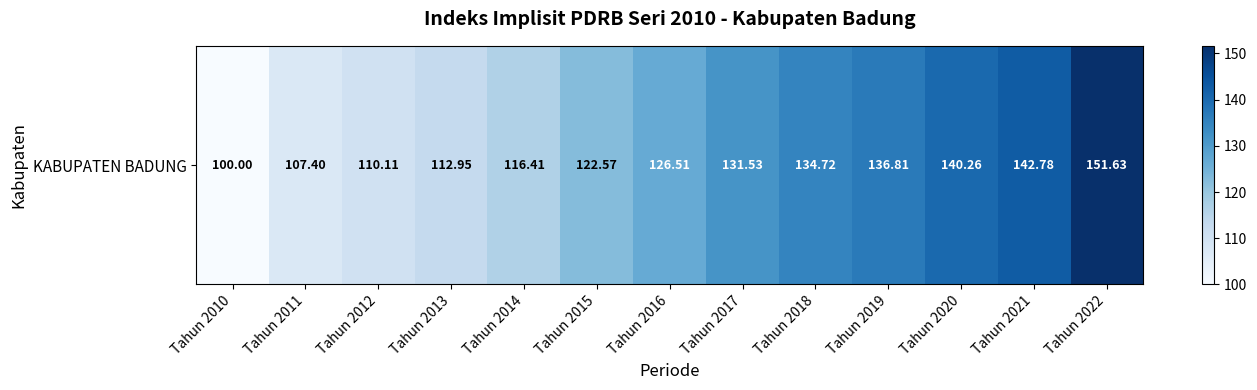

Reading left to right, list all the values displayed in this chart.

100.0	107.4	110.1	113.0	116.4	122.6	126.5	131.5	134.7	136.8	140.3	142.8	151.6